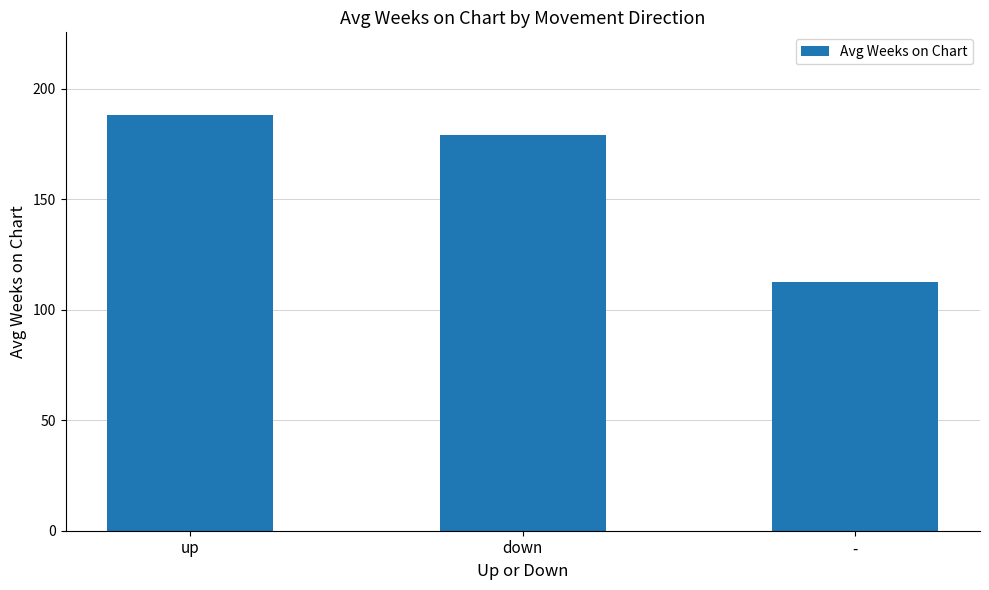

Reading left to right, what are all the values shown in this chart?

up=188.0	down=179.2	-=112.5